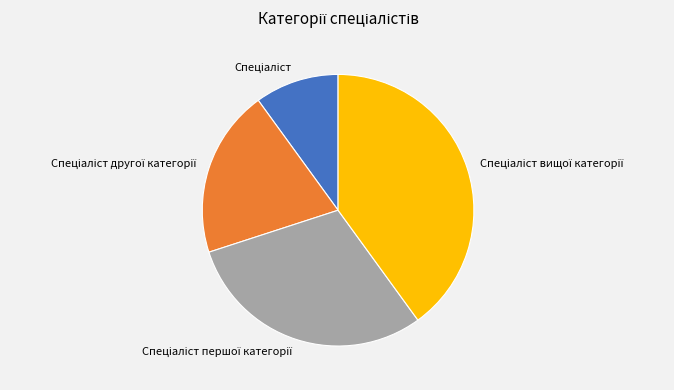

Is there a majority slice in this chart?

No